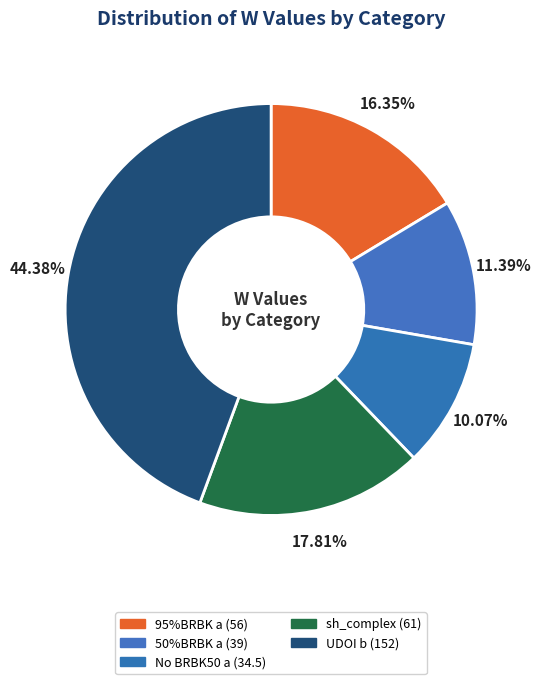

True or false: sh_complex accounts for 18% of the total.

True